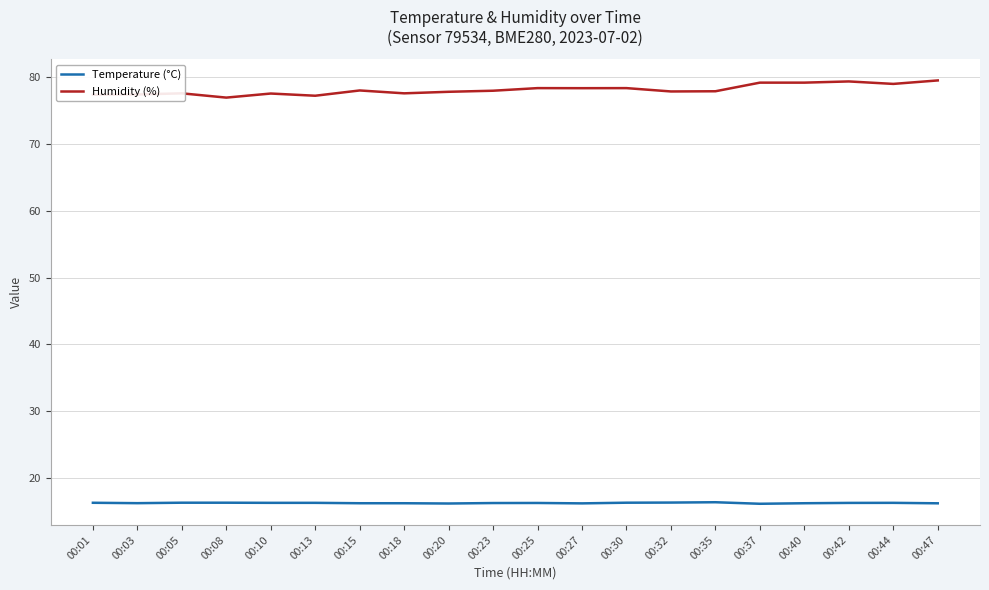

How many lines are shown in the chart?

2